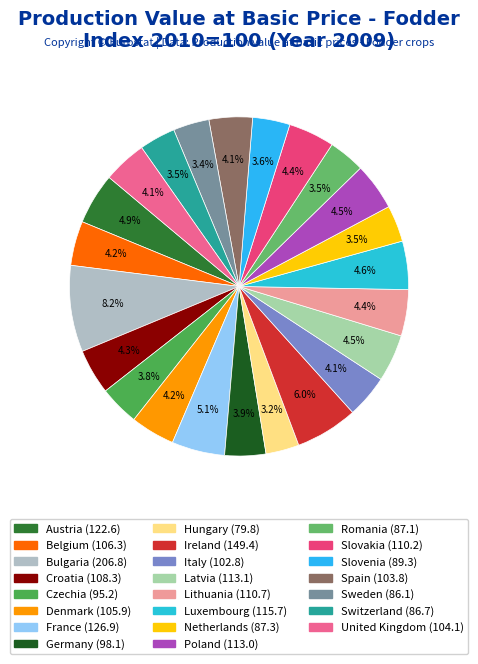

Which has a higher value, Italy or Croatia?

Croatia